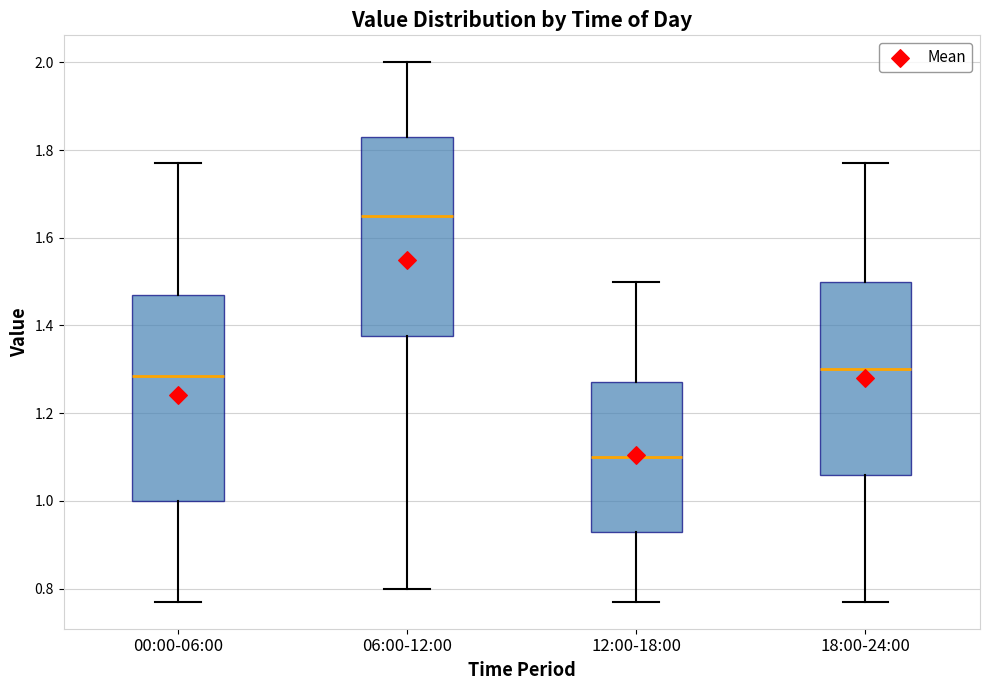

Reading left to right, read every box against the y-axis: the position of its median line, the range the box covers, and the ends of its whiskers. The values are not printed on the chart, so give them approximately, as read against the axis.

00:00-06:00: median 1.28, box 1.00 to 1.48, whiskers 0.78 to 1.78
06:00-12:00: median 1.66, box 1.38 to 1.84, whiskers 0.80 to 2.00
12:00-18:00: median 1.10, box 0.94 to 1.28, whiskers 0.78 to 1.50
18:00-24:00: median 1.30, box 1.06 to 1.50, whiskers 0.78 to 1.78